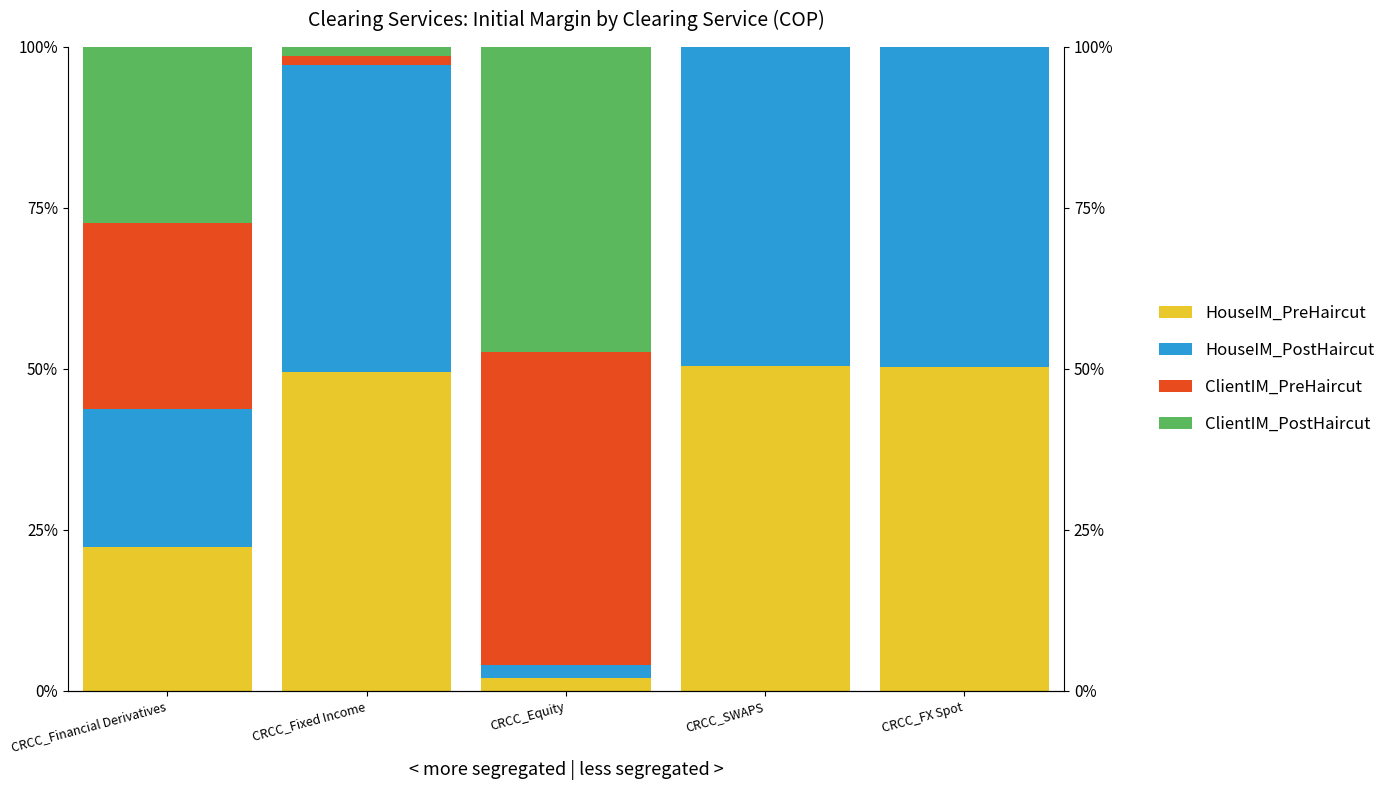

What is the total value across all series at CRCC_Financial Derivatives?

100.0